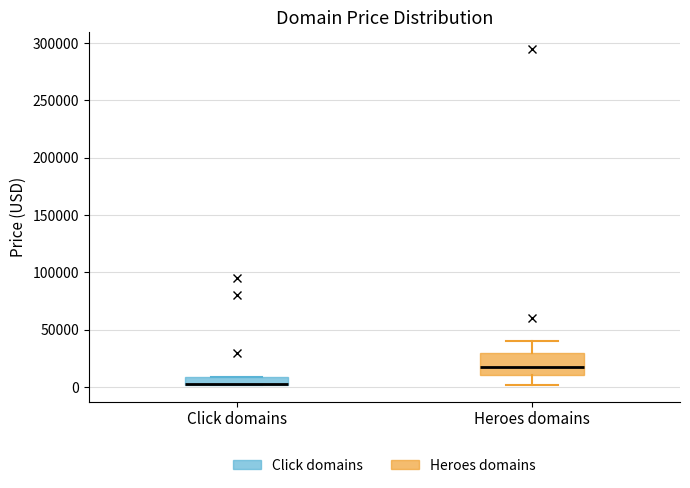

Where does the upper whisker of the box for Heroes domains end on the y-axis? The values are not printed on the chart, so give them approximately, as read against the axis.

40000